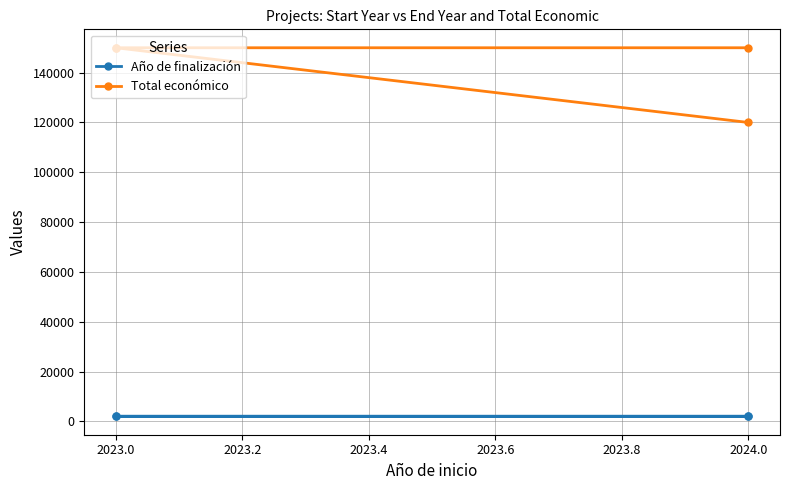

What is the sum of all Año de finalización values?

8107